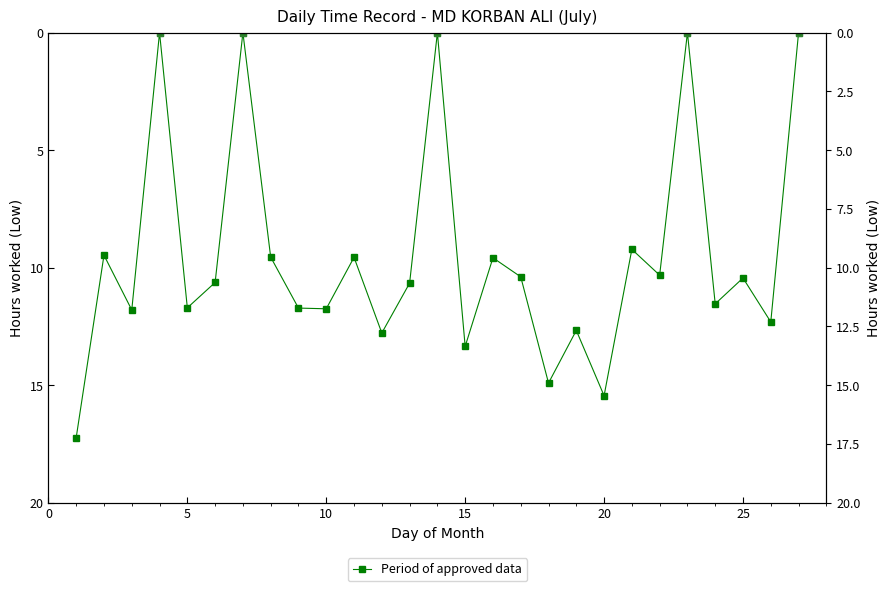

What is the sum of all values?

257.0